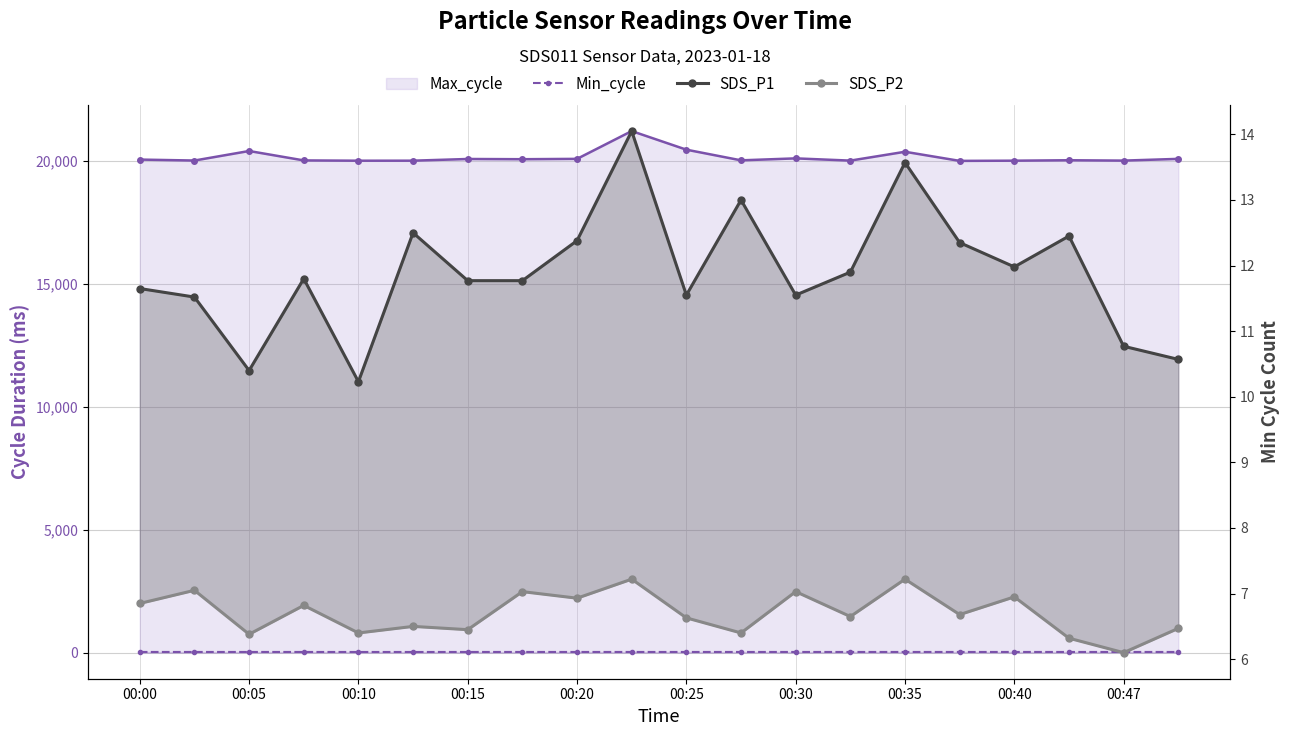

The Min_cycle series shows 11.2 at 00:35. True or false?

False